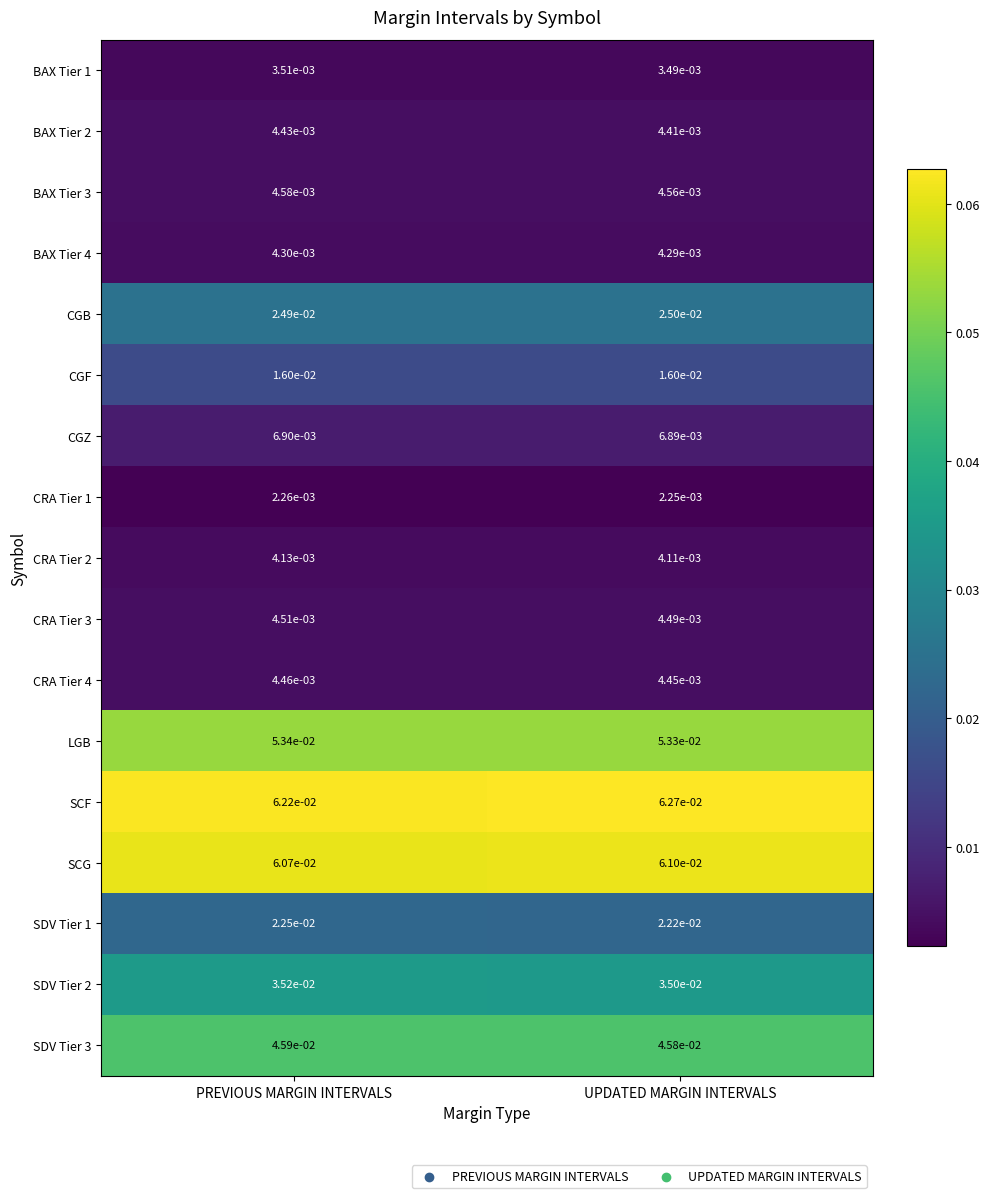

Which category has the lowest value in the CRA Tier 2 series?

UPDATED MARGIN INTERVALS